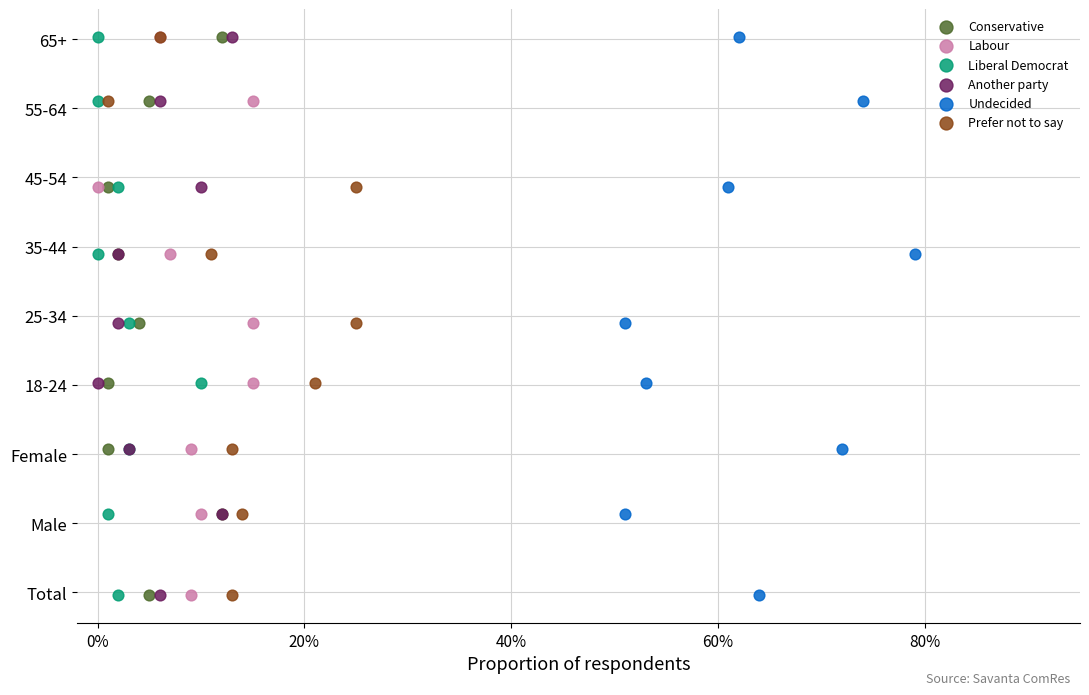

What are all the series names shown in the legend?

Conservative, Labour, Liberal Democrat, Another party, Undecided, Prefer not to say